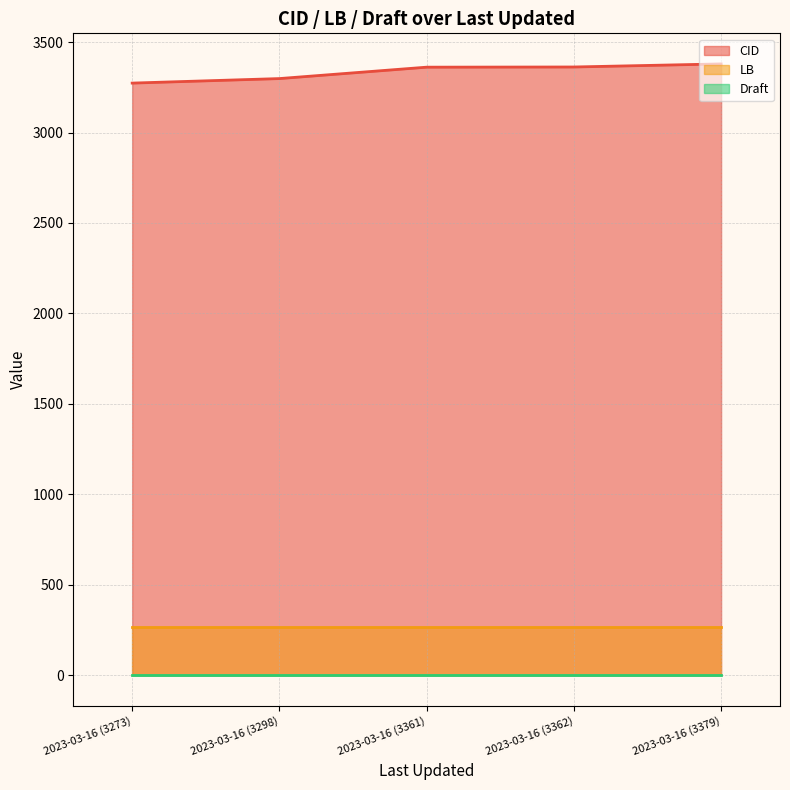

Count the number of data series in this chart.

3